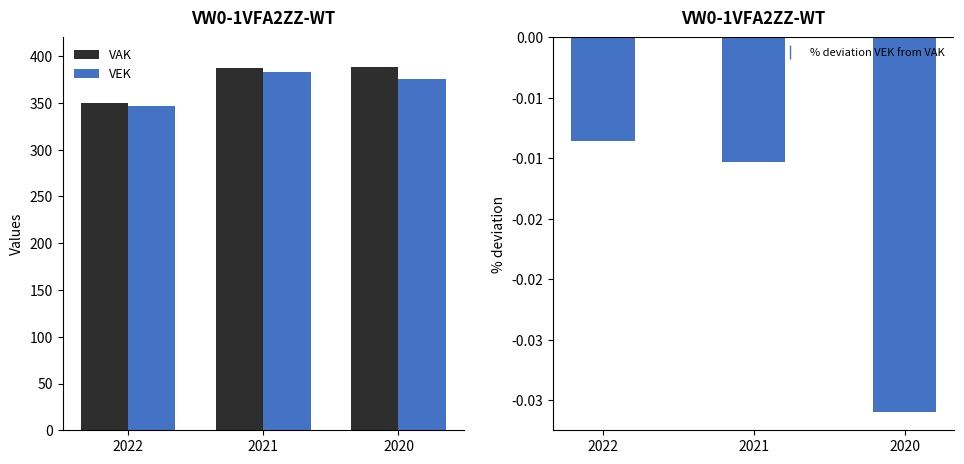

How many groups of bars are there?

3